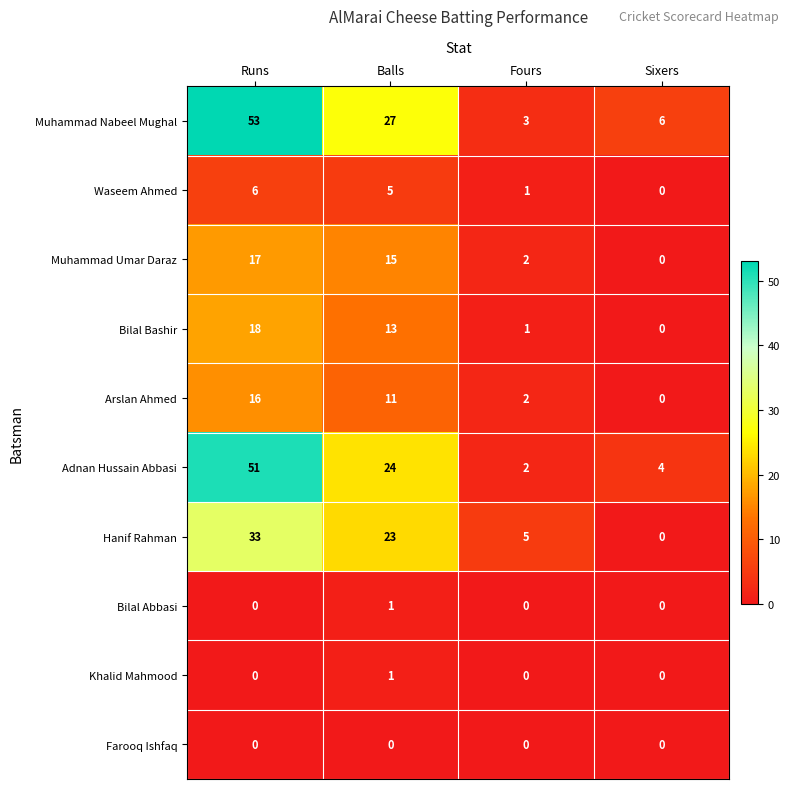

Count the number of categories in the chart.

4